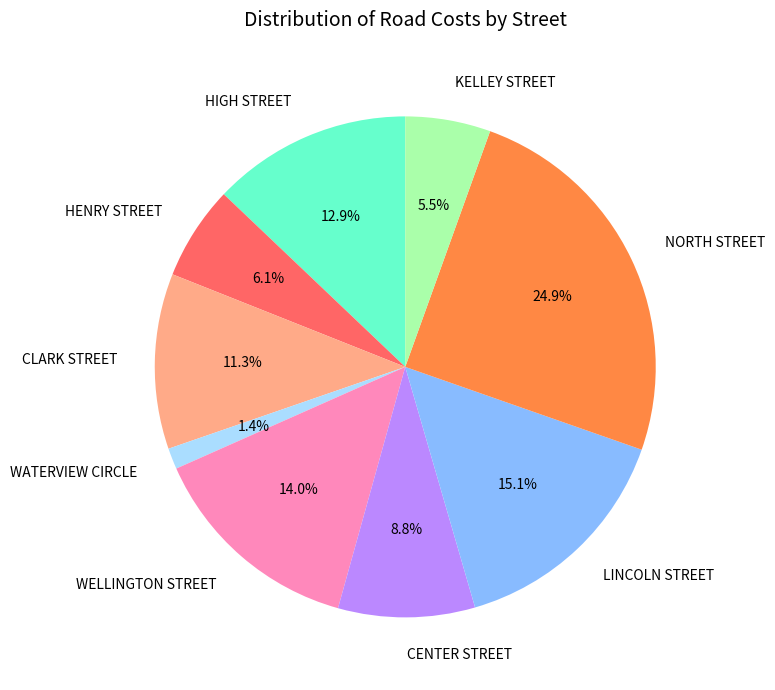

Is it true that WATERVIEW CIRCLE is 1% of the pie?

True